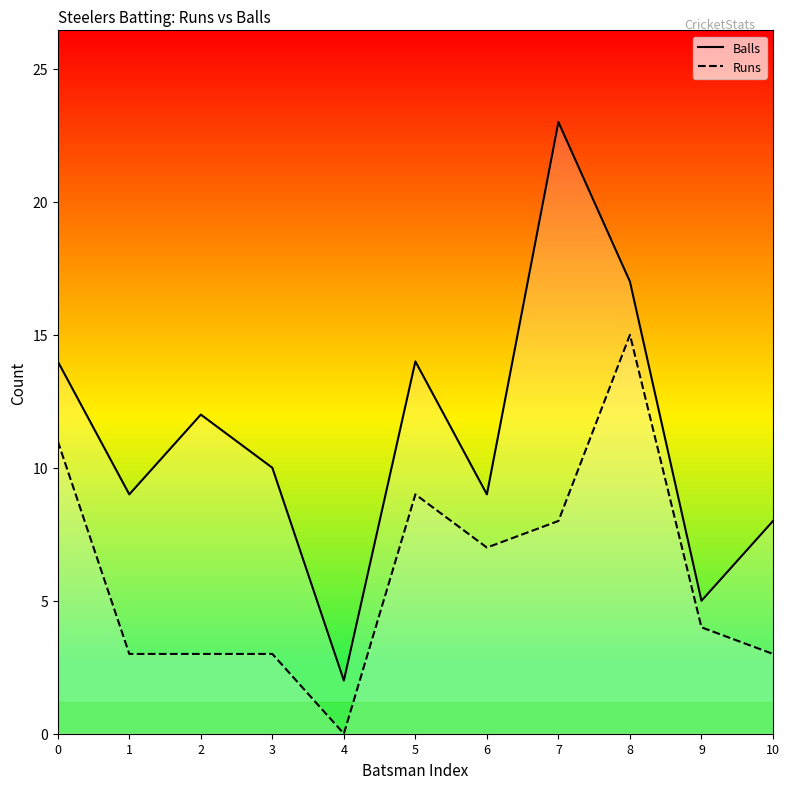

What are all the series names shown in the legend?

Balls, Runs